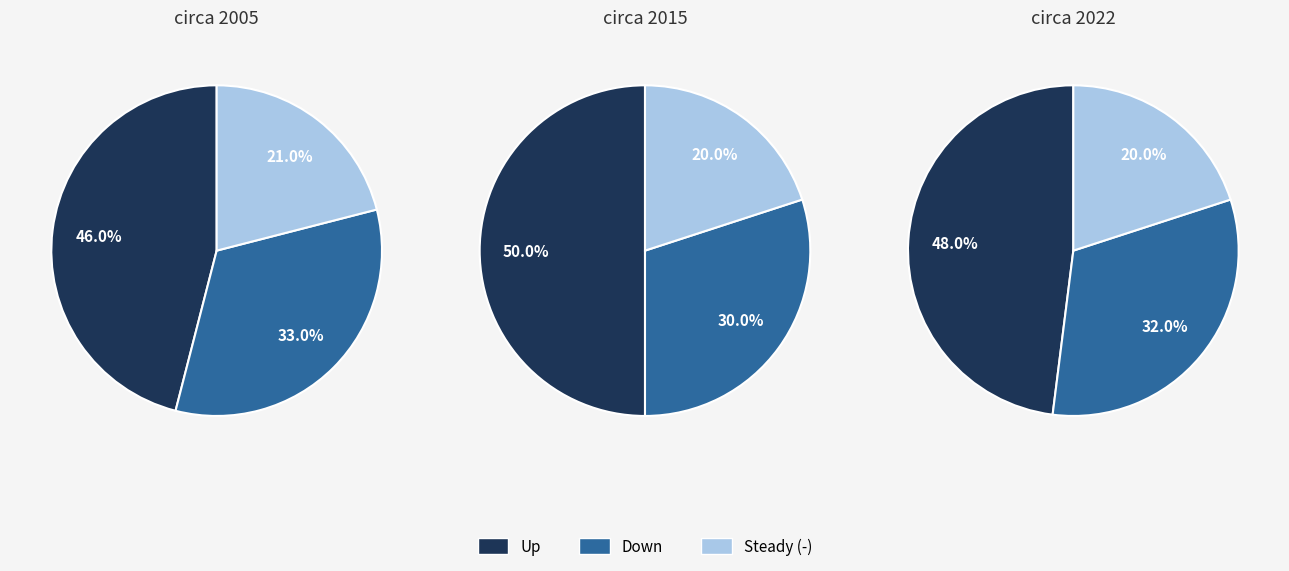

To the nearest percent, what is the average slice percentage?

33%